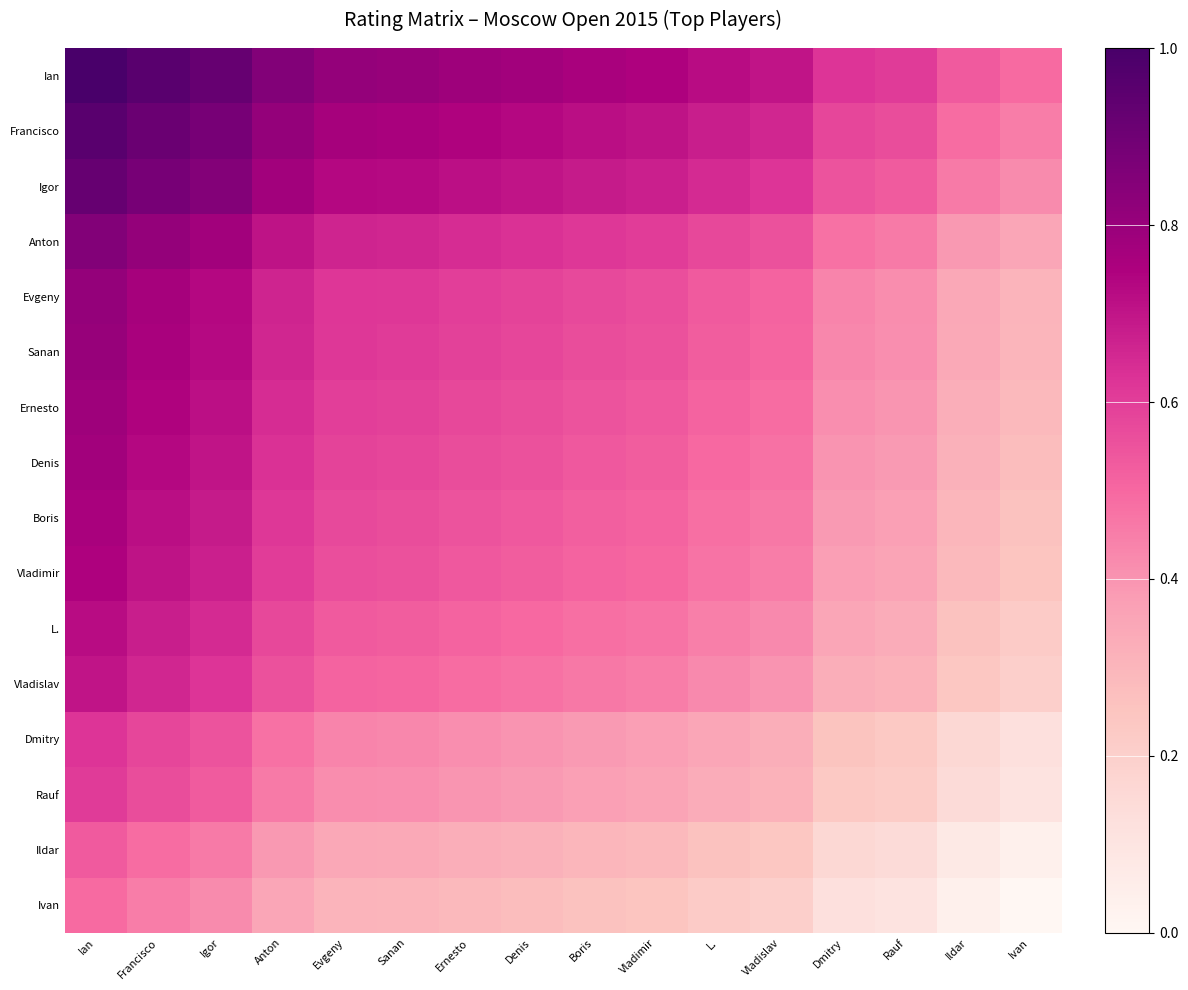

Reading left to right, what are all the values shown in this chart?

Ian: Ian=1.0	Francisco=1.0	Igor=0.9	Anton=0.9	Evgeny=0.8	Sanan=0.8	Ernesto=0.8	Denis=0.8	Boris=0.8	Vladimir=0.7	L.=0.7	Vladislav=0.7	Dmitry=0.6	Rauf=0.6	Ildar=0.5	Ivan=0.5
Francisco: Ian=1.0	Francisco=0.9	Igor=0.9	Anton=0.8	Evgeny=0.8	Sanan=0.8	Ernesto=0.7	Denis=0.7	Boris=0.7	Vladimir=0.7	L.=0.7	Vladislav=0.7	Dmitry=0.6	Rauf=0.6	Ildar=0.5	Ivan=0.5
Igor: Ian=0.9	Francisco=0.9	Igor=0.8	Anton=0.8	Evgeny=0.7	Sanan=0.7	Ernesto=0.7	Denis=0.7	Boris=0.7	Vladimir=0.7	L.=0.6	Vladislav=0.6	Dmitry=0.5	Rauf=0.5	Ildar=0.5	Ivan=0.4
Anton: Ian=0.9	Francisco=0.8	Igor=0.8	Anton=0.7	Evgeny=0.7	Sanan=0.7	Ernesto=0.6	Denis=0.6	Boris=0.6	Vladimir=0.6	L.=0.6	Vladislav=0.6	Dmitry=0.5	Rauf=0.5	Ildar=0.4	Ivan=0.4
Evgeny: Ian=0.8	Francisco=0.8	Igor=0.7	Anton=0.7	Evgeny=0.6	Sanan=0.6	Ernesto=0.6	Denis=0.6	Boris=0.6	Vladimir=0.6	L.=0.5	Vladislav=0.5	Dmitry=0.4	Rauf=0.4	Ildar=0.3	Ivan=0.3
Sanan: Ian=0.8	Francisco=0.8	Igor=0.7	Anton=0.7	Evgeny=0.6	Sanan=0.6	Ernesto=0.6	Denis=0.6	Boris=0.6	Vladimir=0.6	L.=0.5	Vladislav=0.5	Dmitry=0.4	Rauf=0.4	Ildar=0.3	Ivan=0.3
Ernesto: Ian=0.8	Francisco=0.7	Igor=0.7	Anton=0.6	Evgeny=0.6	Sanan=0.6	Ernesto=0.6	Denis=0.6	Boris=0.5	Vladimir=0.5	L.=0.5	Vladislav=0.5	Dmitry=0.4	Rauf=0.4	Ildar=0.3	Ivan=0.3
Denis: Ian=0.8	Francisco=0.7	Igor=0.7	Anton=0.6	Evgeny=0.6	Sanan=0.6	Ernesto=0.6	Denis=0.6	Boris=0.5	Vladimir=0.5	L.=0.5	Vladislav=0.5	Dmitry=0.4	Rauf=0.4	Ildar=0.3	Ivan=0.3
Boris: Ian=0.8	Francisco=0.7	Igor=0.7	Anton=0.6	Evgeny=0.6	Sanan=0.6	Ernesto=0.5	Denis=0.5	Boris=0.5	Vladimir=0.5	L.=0.5	Vladislav=0.5	Dmitry=0.4	Rauf=0.4	Ildar=0.3	Ivan=0.3
Vladimir: Ian=0.7	Francisco=0.7	Igor=0.7	Anton=0.6	Evgeny=0.6	Sanan=0.6	Ernesto=0.5	Denis=0.5	Boris=0.5	Vladimir=0.5	L.=0.5	Vladislav=0.5	Dmitry=0.4	Rauf=0.4	Ildar=0.3	Ivan=0.2
L.: Ian=0.7	Francisco=0.7	Igor=0.6	Anton=0.6	Evgeny=0.5	Sanan=0.5	Ernesto=0.5	Denis=0.5	Boris=0.5	Vladimir=0.5	L.=0.4	Vladislav=0.4	Dmitry=0.3	Rauf=0.3	Ildar=0.3	Ivan=0.2
Vladislav: Ian=0.7	Francisco=0.7	Igor=0.6	Anton=0.6	Evgeny=0.5	Sanan=0.5	Ernesto=0.5	Denis=0.5	Boris=0.5	Vladimir=0.5	L.=0.4	Vladislav=0.4	Dmitry=0.3	Rauf=0.3	Ildar=0.2	Ivan=0.2
Dmitry: Ian=0.6	Francisco=0.6	Igor=0.5	Anton=0.5	Evgeny=0.4	Sanan=0.4	Ernesto=0.4	Denis=0.4	Boris=0.4	Vladimir=0.4	L.=0.3	Vladislav=0.3	Dmitry=0.2	Rauf=0.2	Ildar=0.2	Ivan=0.1
Rauf: Ian=0.6	Francisco=0.6	Igor=0.5	Anton=0.5	Evgeny=0.4	Sanan=0.4	Ernesto=0.4	Denis=0.4	Boris=0.4	Vladimir=0.4	L.=0.3	Vladislav=0.3	Dmitry=0.2	Rauf=0.2	Ildar=0.1	Ivan=0.1
Ildar: Ian=0.5	Francisco=0.5	Igor=0.5	Anton=0.4	Evgeny=0.3	Sanan=0.3	Ernesto=0.3	Denis=0.3	Boris=0.3	Vladimir=0.3	L.=0.3	Vladislav=0.2	Dmitry=0.2	Rauf=0.1	Ildar=0.1	Ivan=0.0
Ivan: Ian=0.5	Francisco=0.5	Igor=0.4	Anton=0.4	Evgeny=0.3	Sanan=0.3	Ernesto=0.3	Denis=0.3	Boris=0.3	Vladimir=0.2	L.=0.2	Vladislav=0.2	Dmitry=0.1	Rauf=0.1	Ildar=0.0	Ivan=0.0